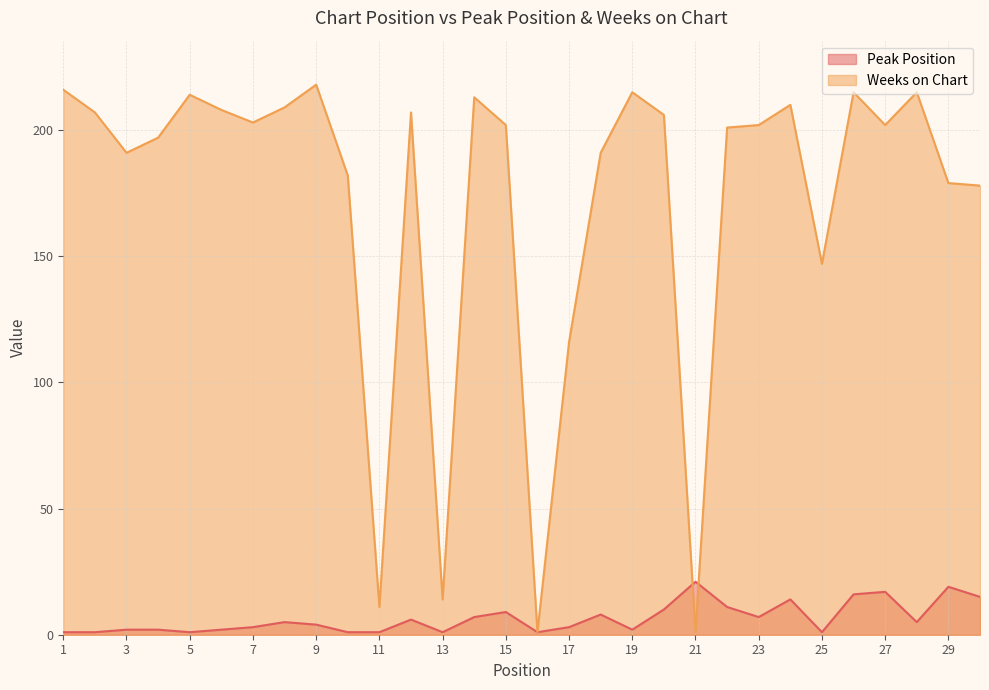

How many lines are shown in the chart?

2